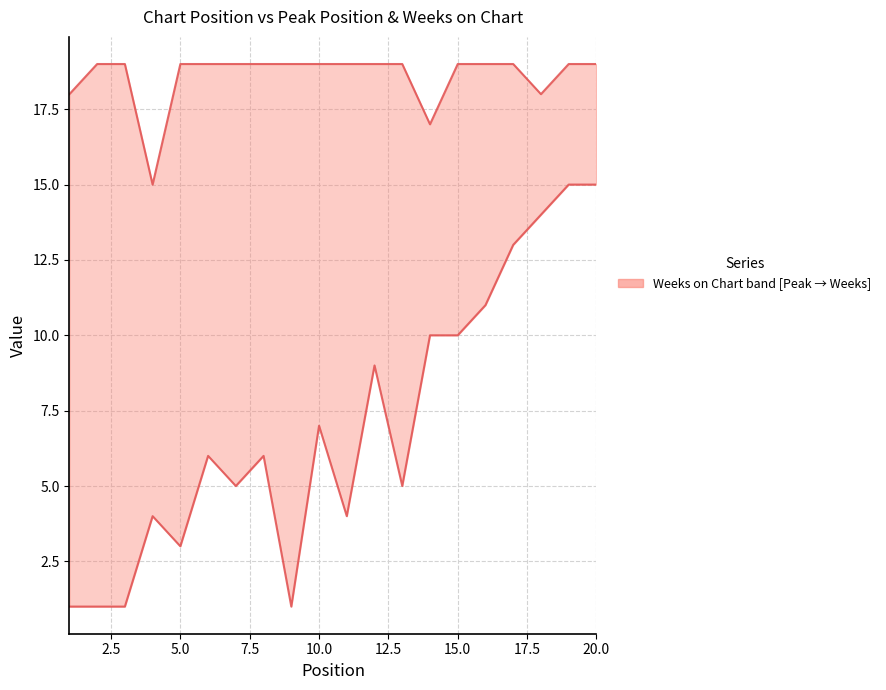

True or false: Weeks on Chart has more than 0 interior local peaks.

False